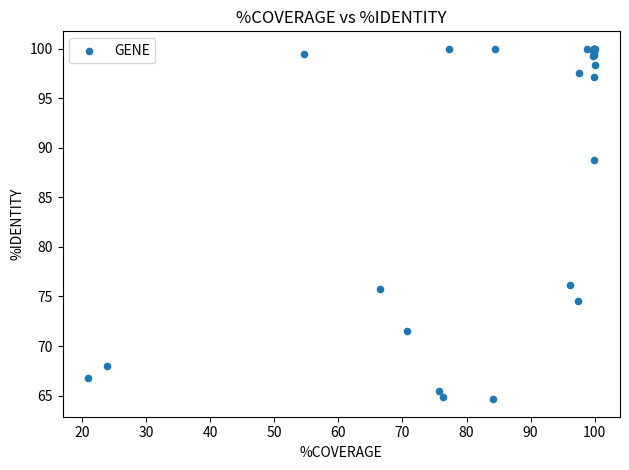

What Y value in the scatter plot is closest to 82?

76.1